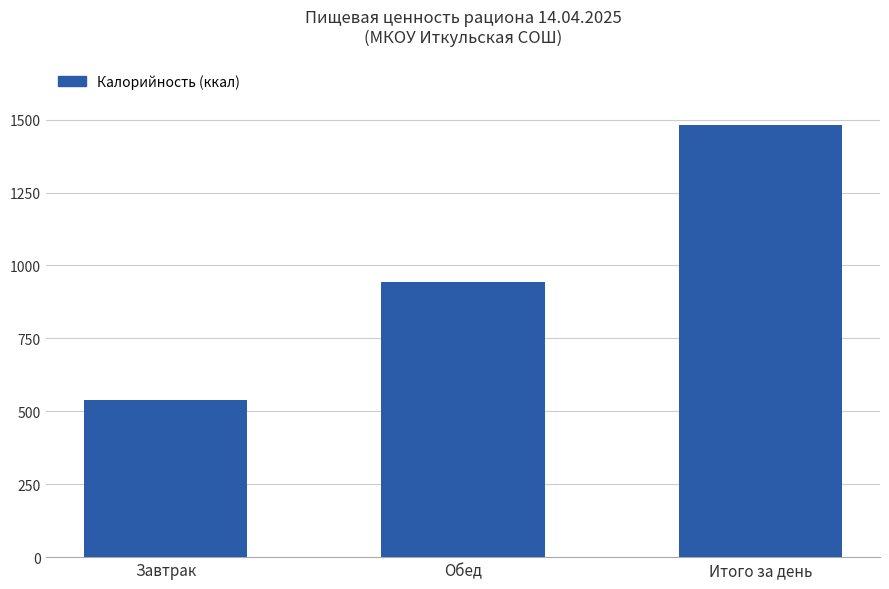

What is the greatest value displayed?

1483.2